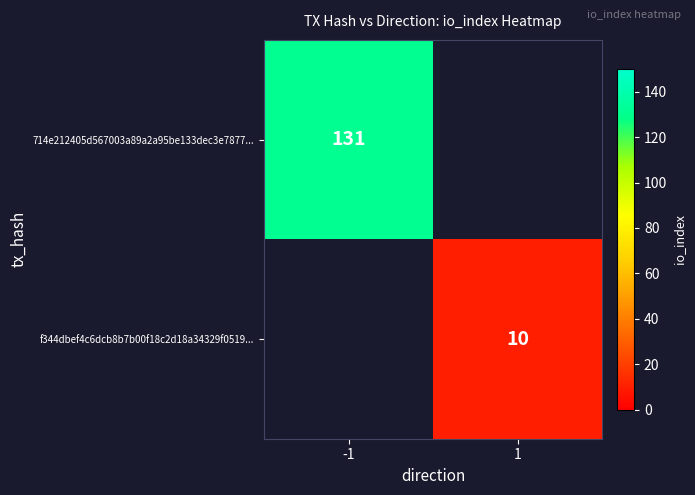

The value of f344dbef4c6dcb8b7b00f18c2d18a34329f0519... at 1 is 3. True or false?

False